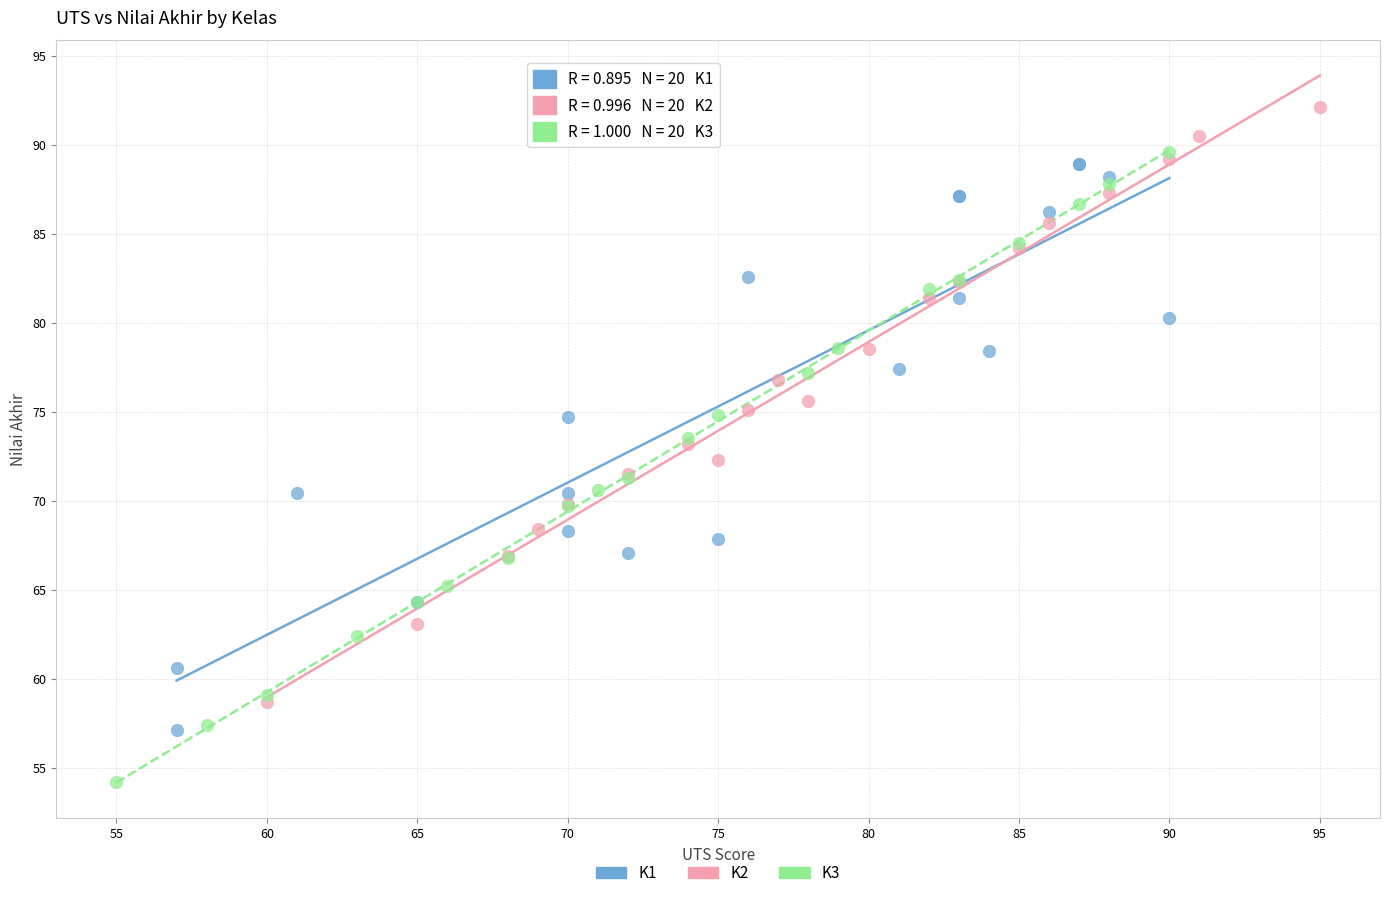

Which series contains the highest Y value?

K2